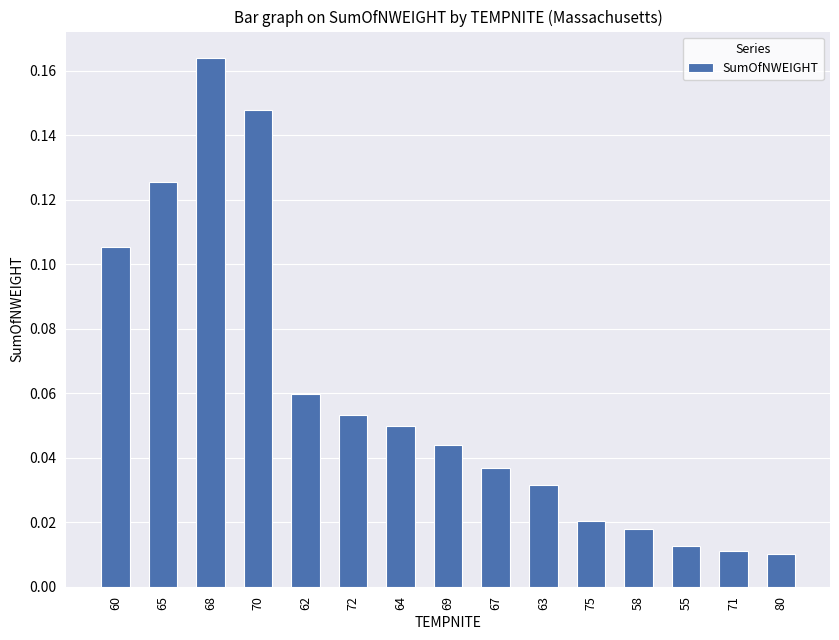

Is it true that the value at 68 is 0.1?

False